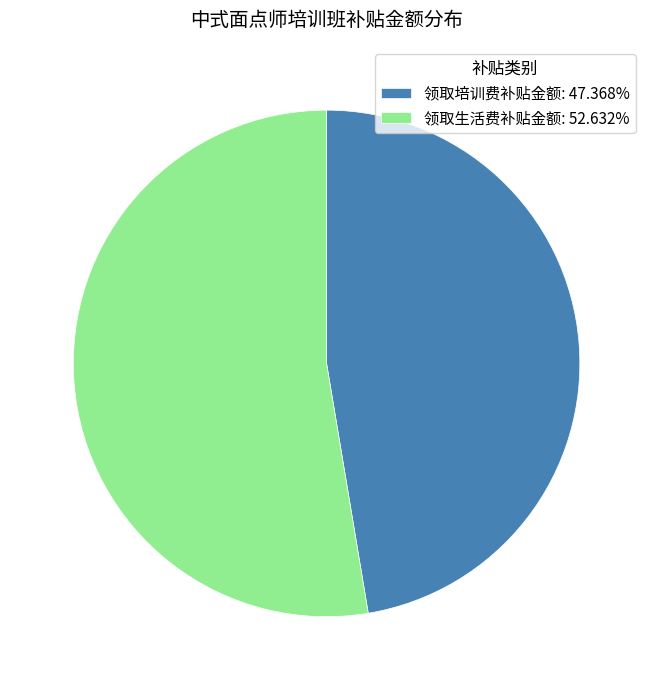

Does 领取培训费补贴金额: 47.368% account for over 50% of the chart?

No